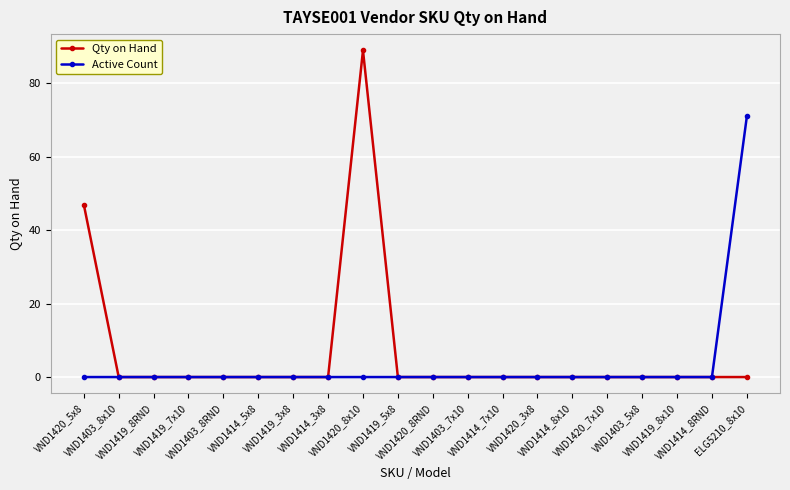

What is the label of the 18th point from the right?

VND1419_8RND